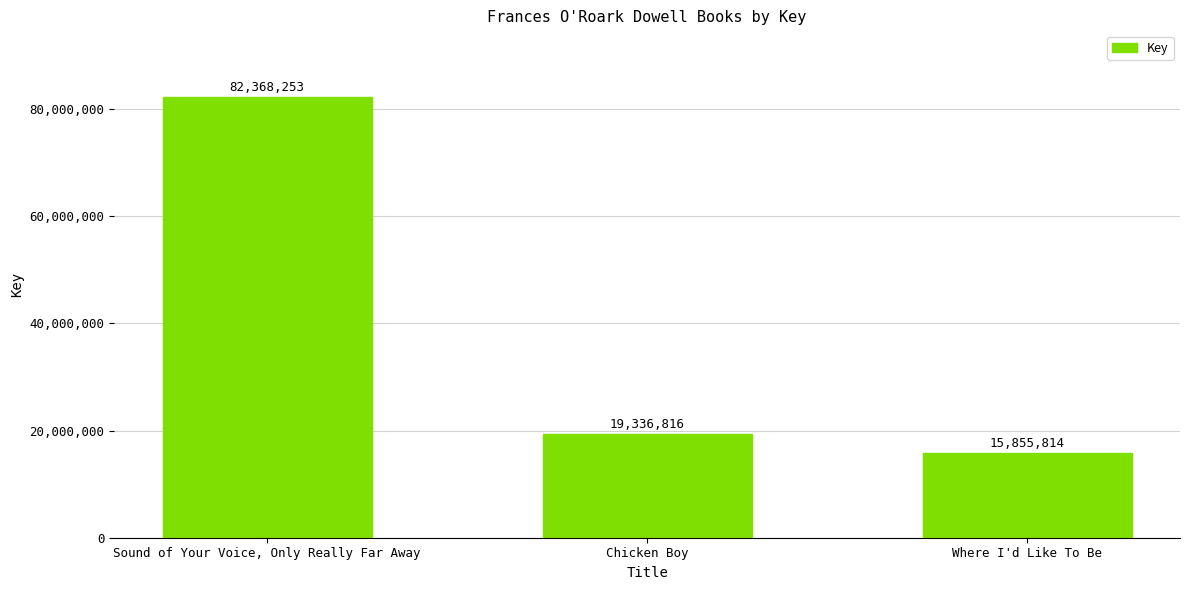

Rank the categories by value from lowest to highest.

Where I'd Like To Be, Chicken Boy, Sound of Your Voice, Only Really Far Away